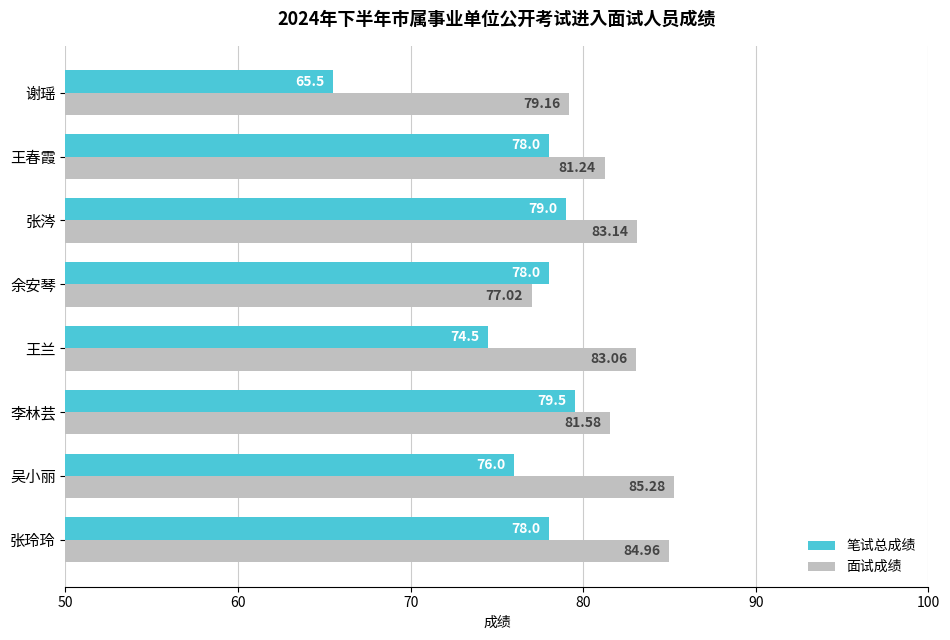

What is the spread (max minus min) of values at 张玲玲?

7.0